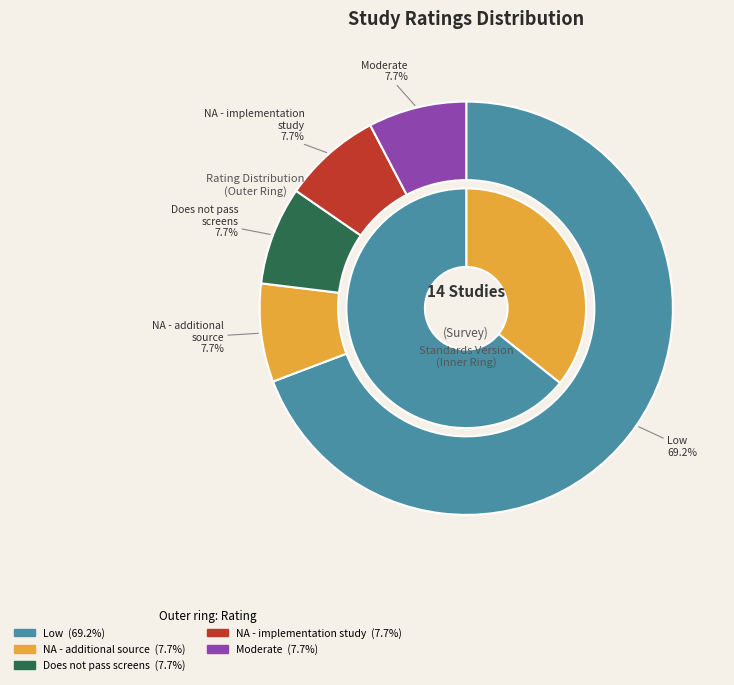

How much of the chart is everything except Does not pass screens?

92.3%